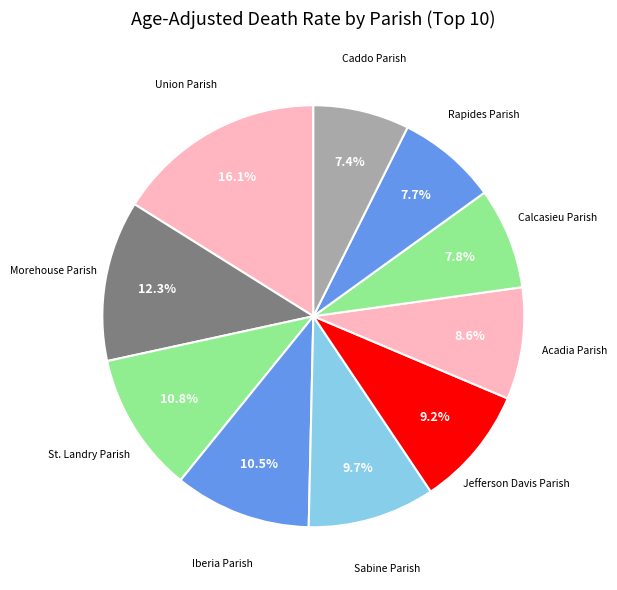

How many slices are in this pie chart?

10